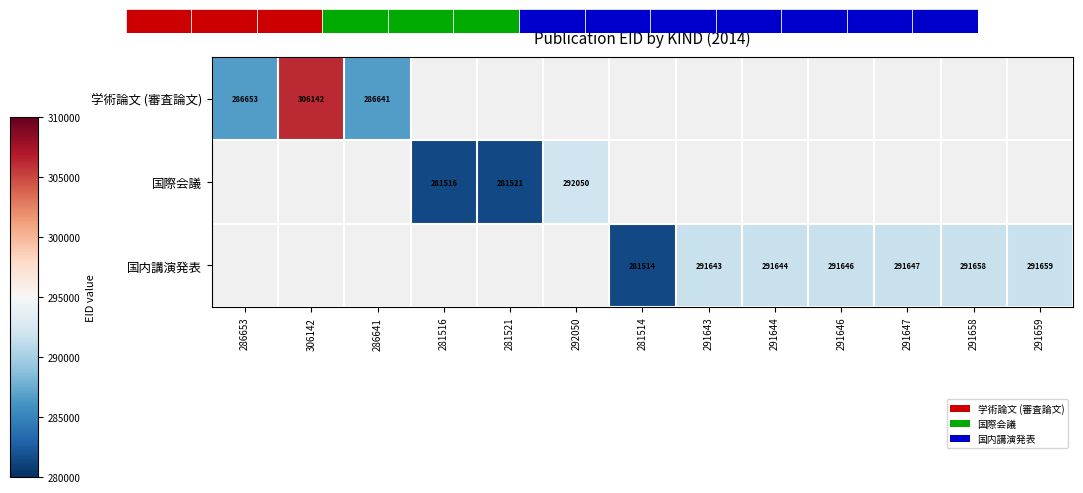

True or false: 学術論文 (審査論文) has a value of 306142 at 306142.

True